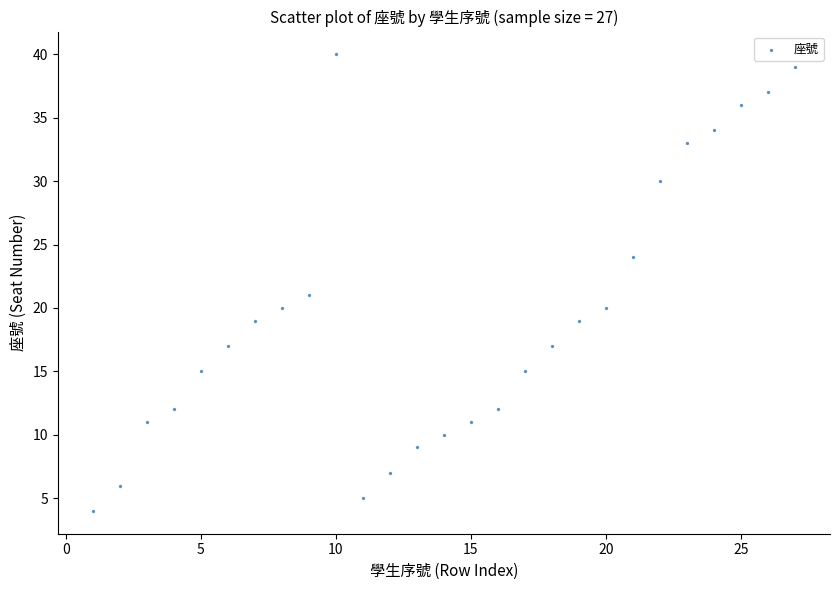

What Y value in the scatter plot is closest to 22?

21